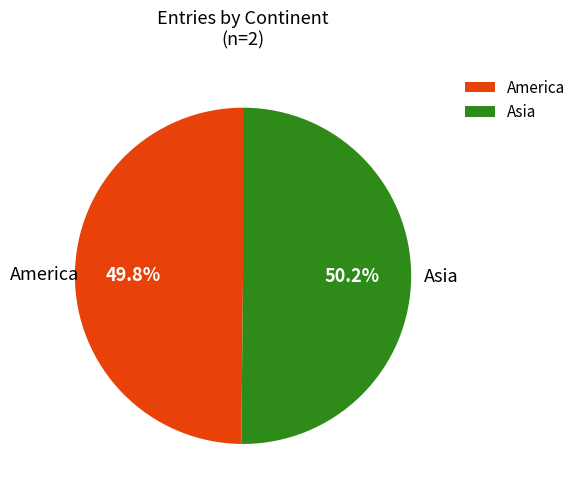

To the nearest percent, what is the average slice percentage?

50%